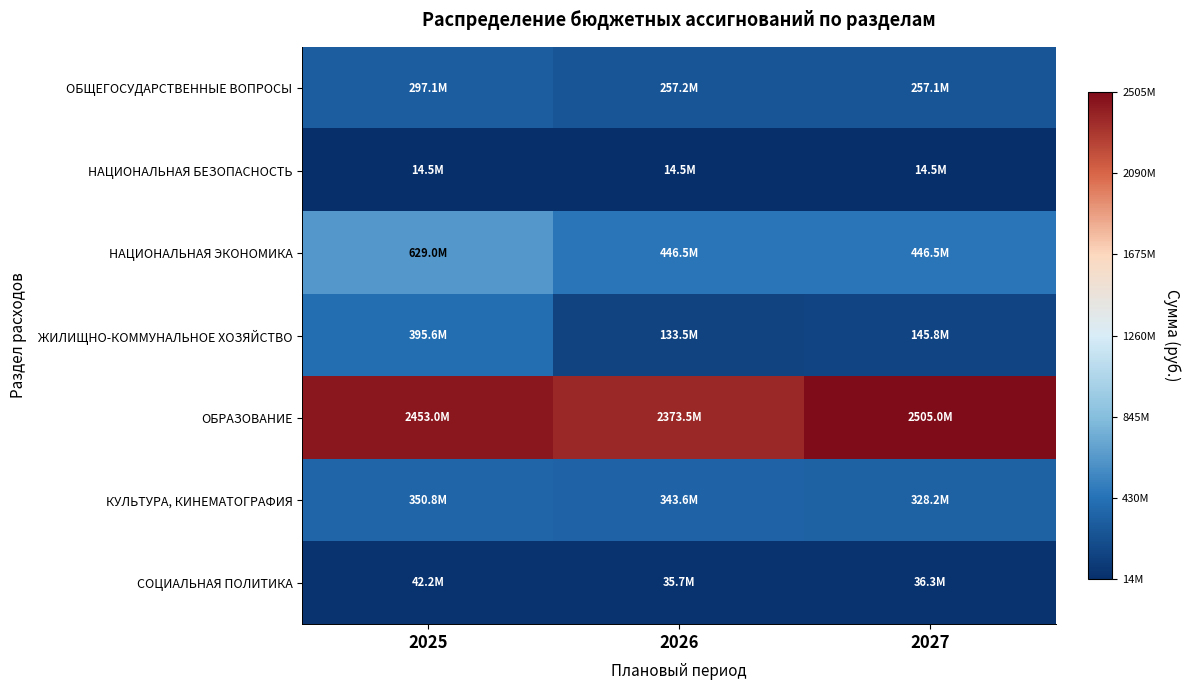

Reading left to right, what are all the values shown in this chart?

ОБЩЕГОСУДАРСТВЕННЫЕ ВОПРОСЫ: 2025=297070523.5	2026=257167010.6	2027=257075399.4
НАЦИОНАЛЬНАЯ БЕЗОПАСНОСТЬ: 2025=14466091.0	2026=14466091.0	2027=14466091.0
НАЦИОНАЛЬНАЯ ЭКОНОМИКА: 2025=629036563.5	2026=446540375.1	2027=446540375.1
ЖИЛИЩНО-КОММУНАЛЬНОЕ ХОЗЯЙСТВО: 2025=395624595.7	2026=133451915.8	2027=145755701.0
ОБРАЗОВАНИЕ: 2025=2452979719.9	2026=2373487685.0	2027=2504958918.8
КУЛЬТУРА, КИНЕМАТОГРАФИЯ: 2025=350757207.8	2026=343621252.5	2027=328203050.5
СОЦИАЛЬНАЯ ПОЛИТИКА: 2025=42160175.9	2026=35741181.0	2027=36259541.0